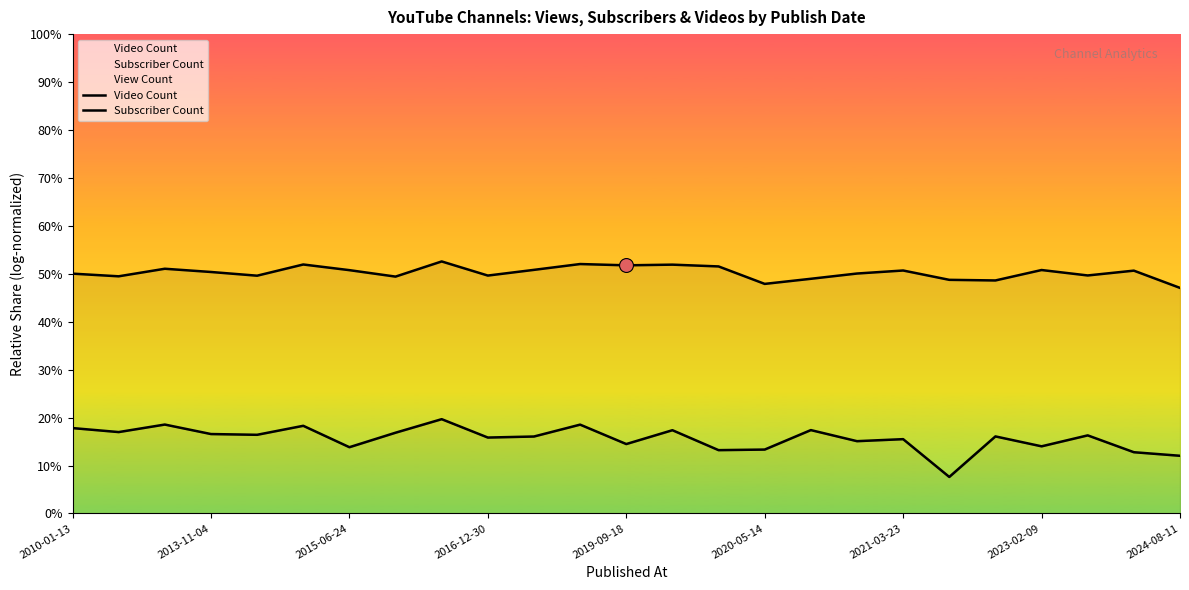

What is the difference between the second highest and second lowest values in the Subscriber Count series?

4.1